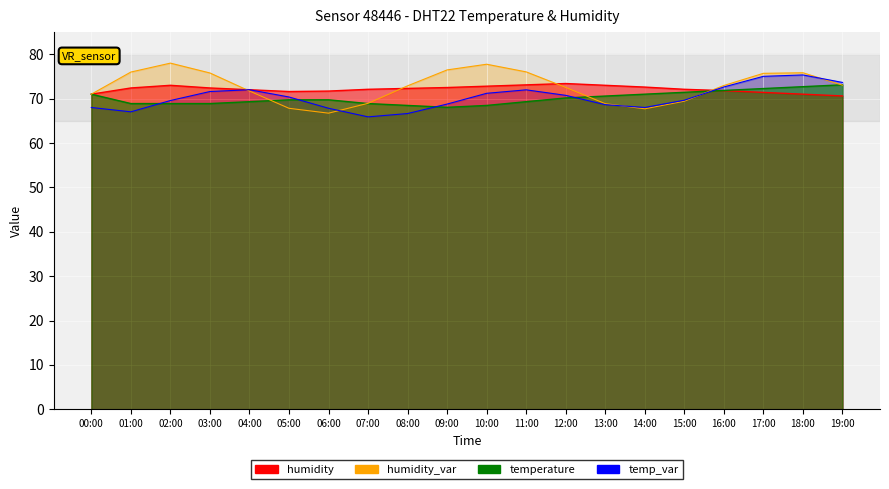

What is the smallest value displayed?

68.0